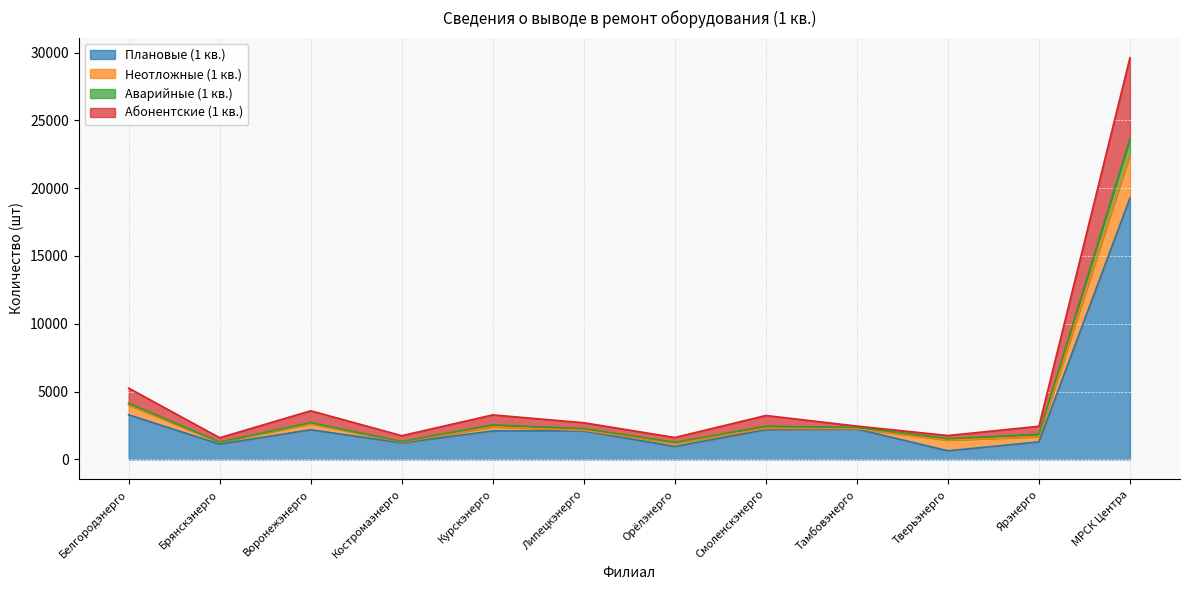

At which category is the sum across all series the highest?

МРСК Центра